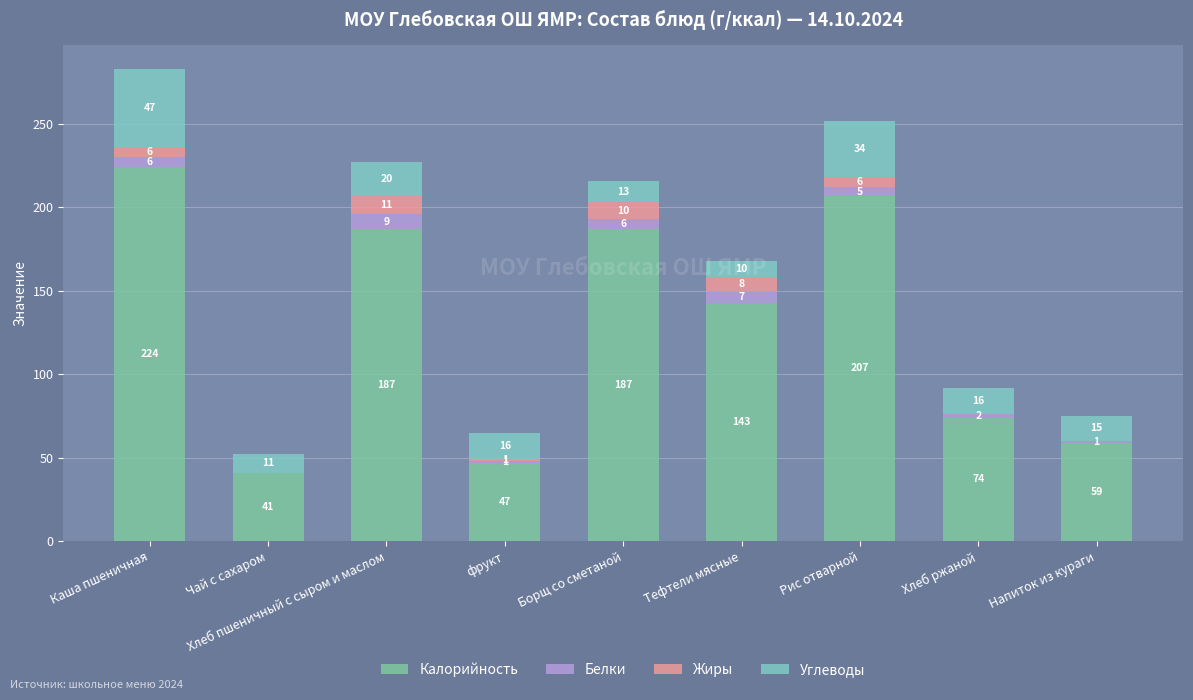

Does the chart contain stacked bars?

Yes